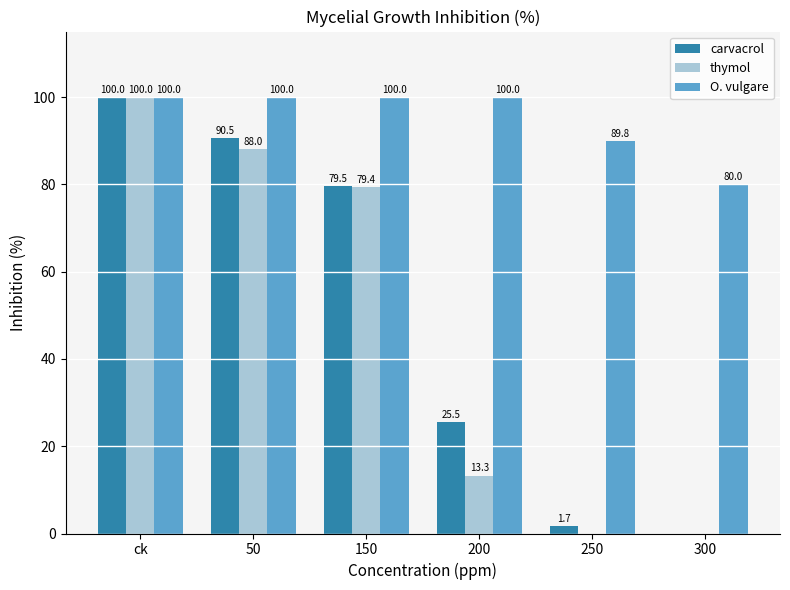

Which series changed the most between ck and 50?

thymol